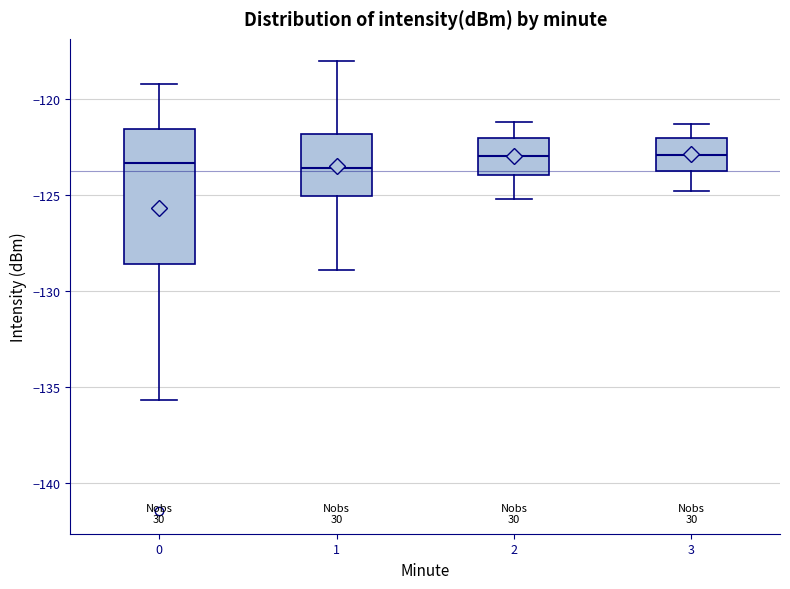

Reading left to right, read every box against the y-axis: the position of its median line, the range the box covers, and the ends of its whiskers. The values are not printed on the chart, so give them approximately, as read against the axis.

0: median -123.5, box -128.5 to -121.5, whiskers -135.5 to -119.0
1: median -123.5, box -125.0 to -122.0, whiskers -129.0 to -118.0
2: median -123.0, box -124.0 to -122.0, whiskers -125.0 to -121.0
3: median -123.0, box -124.0 to -122.0, whiskers -125.0 to -121.5